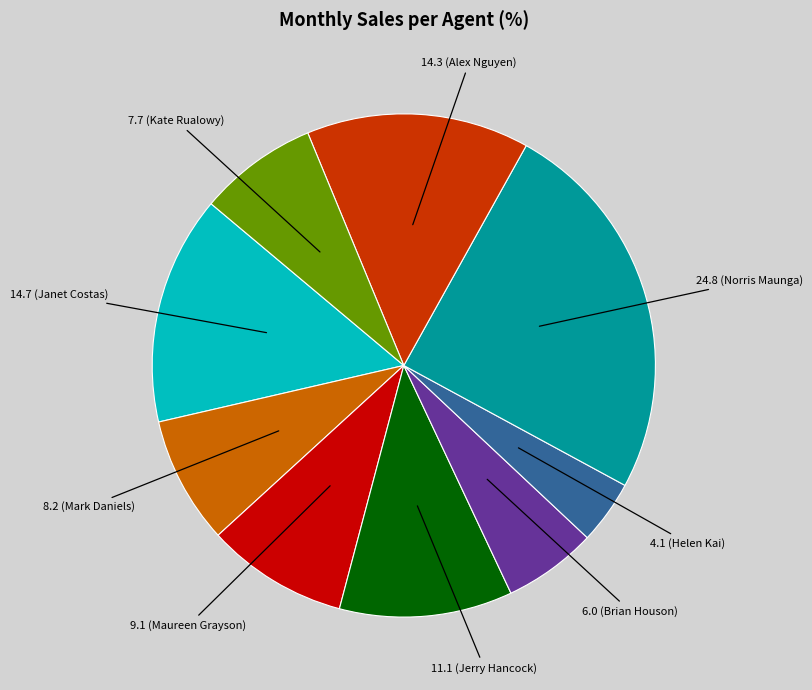

Does any single category account for the majority?

No